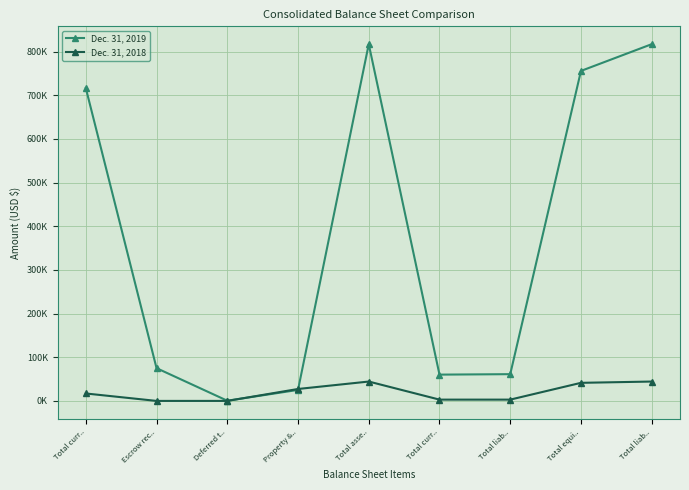

What are all the series names shown in the legend?

Dec. 31, 2019, Dec. 31, 2018